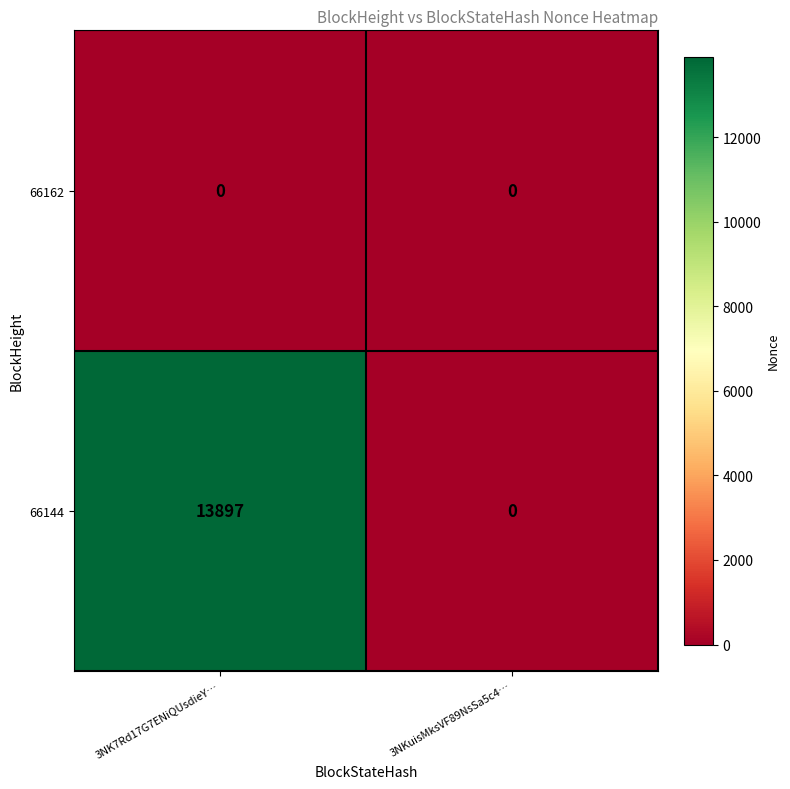

The value of 66144 at 3NK7Rd17G7ENiQUsdieY… is 24386. True or false?

False